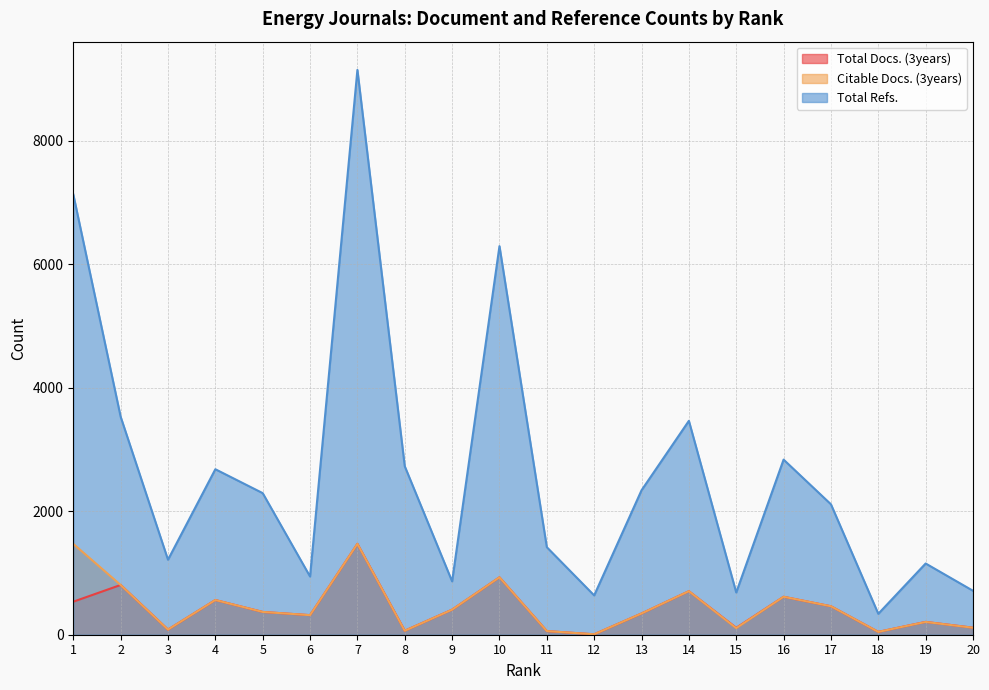

True or false: Total Docs. (3years) has a value of 327 at 14.

False